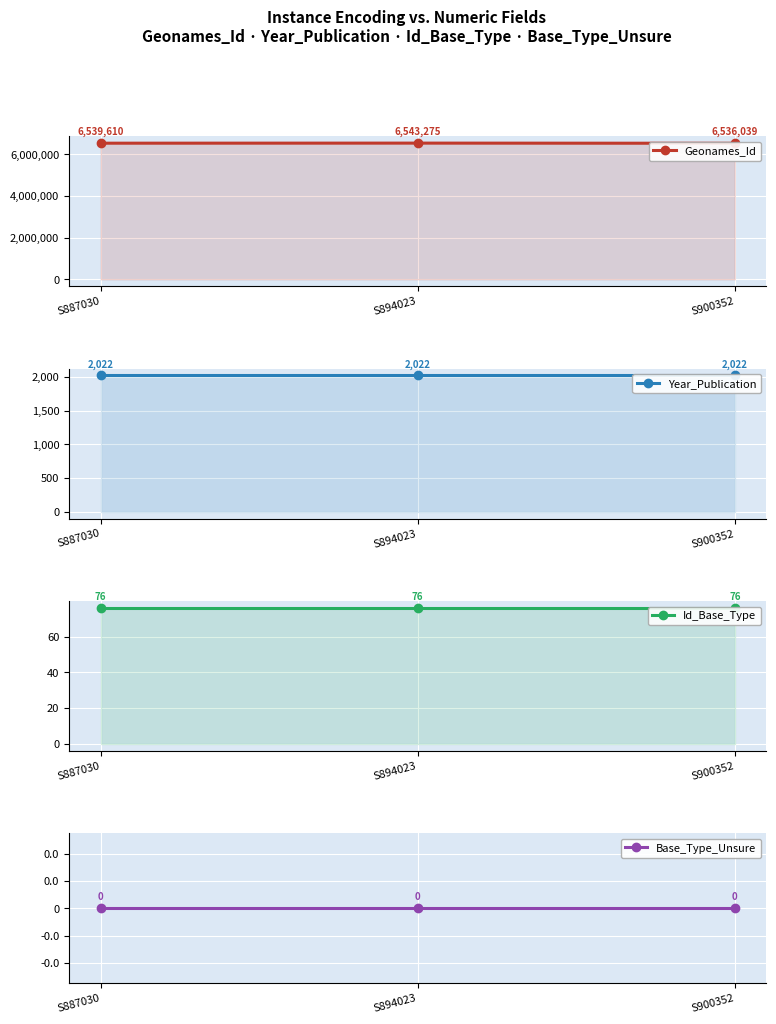

List the series in order of their peak value, highest first.

Geonames_Id, Year_Publication, Id_Base_Type, Base_Type_Unsure